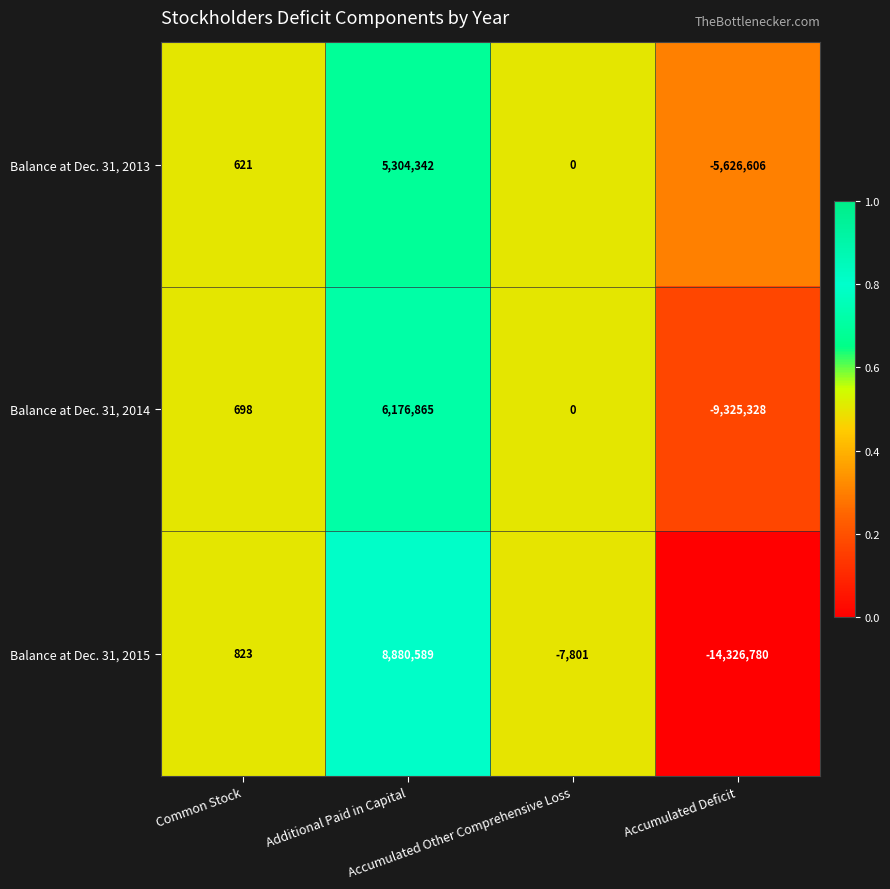

What is the total value across all series at Accumulated Other Comprehensive Loss?

-7801